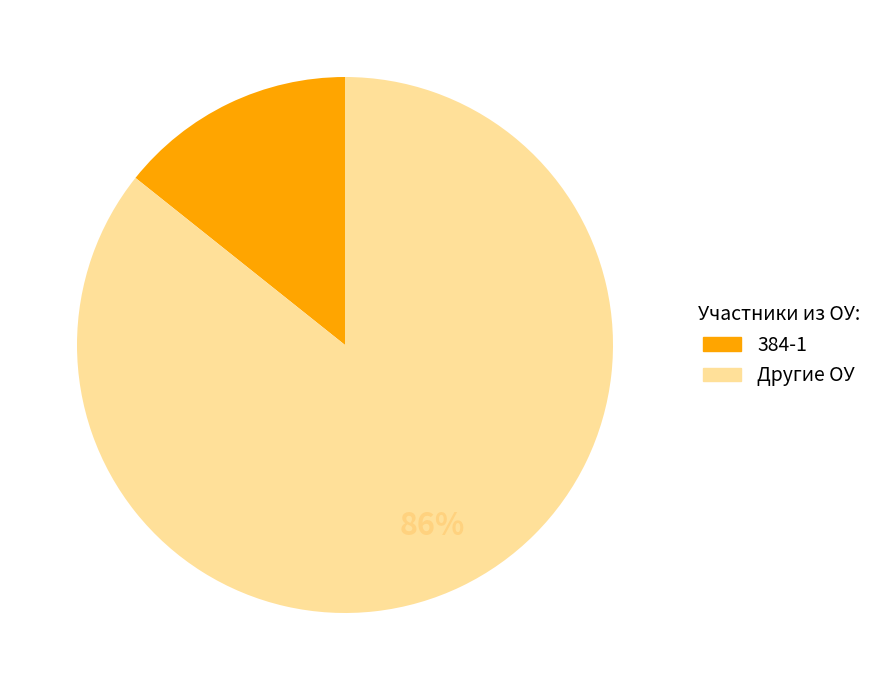

Is there any slice that represents more than half of the pie?

Yes